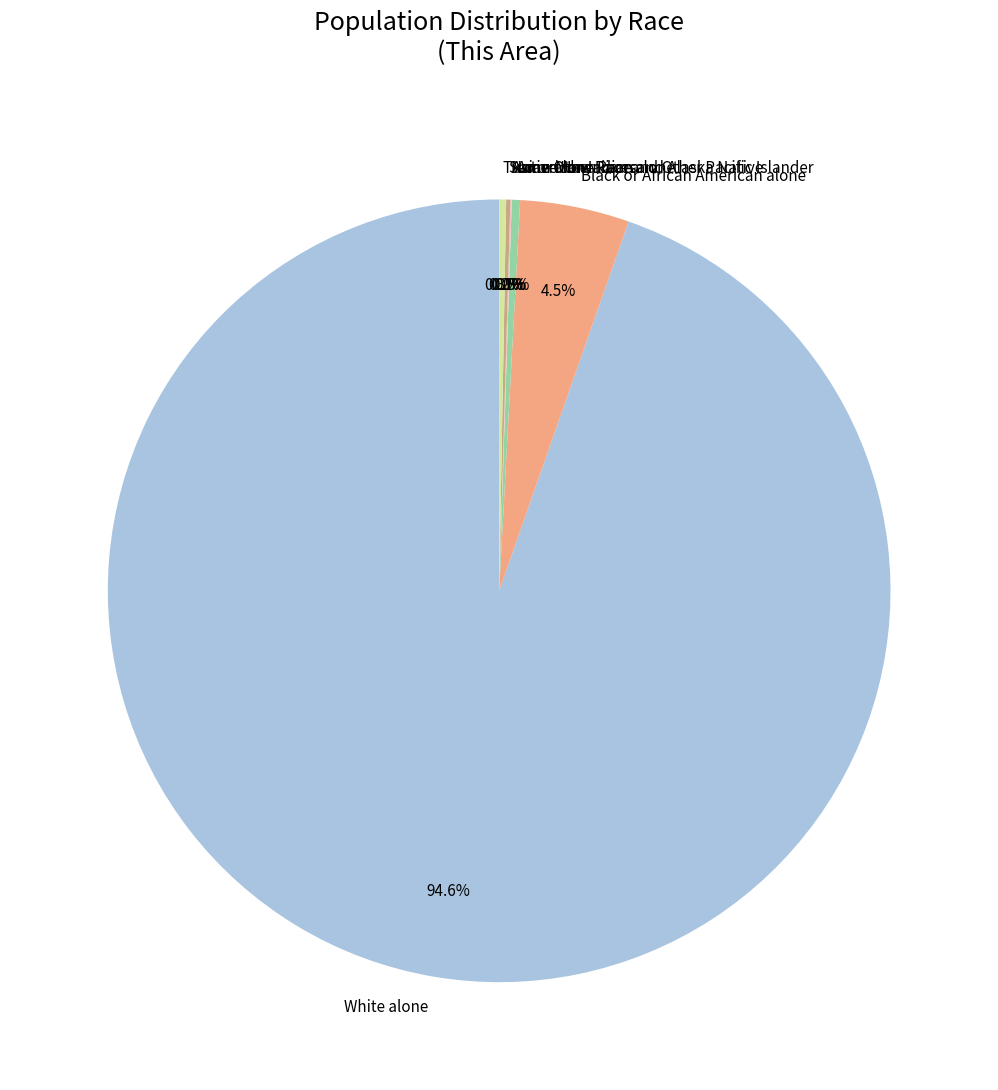

What portion of the pie excludes Two or More Races?

99.7%